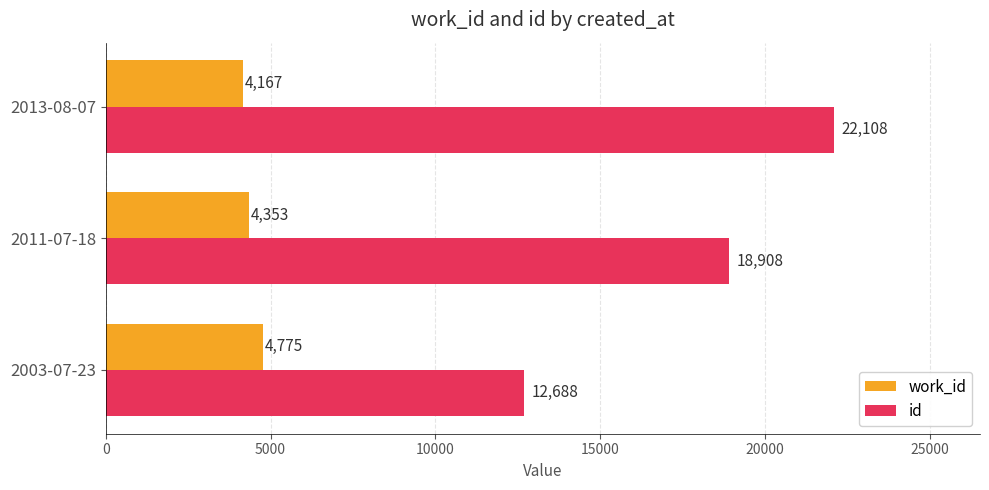

What is the smallest value displayed?

4167